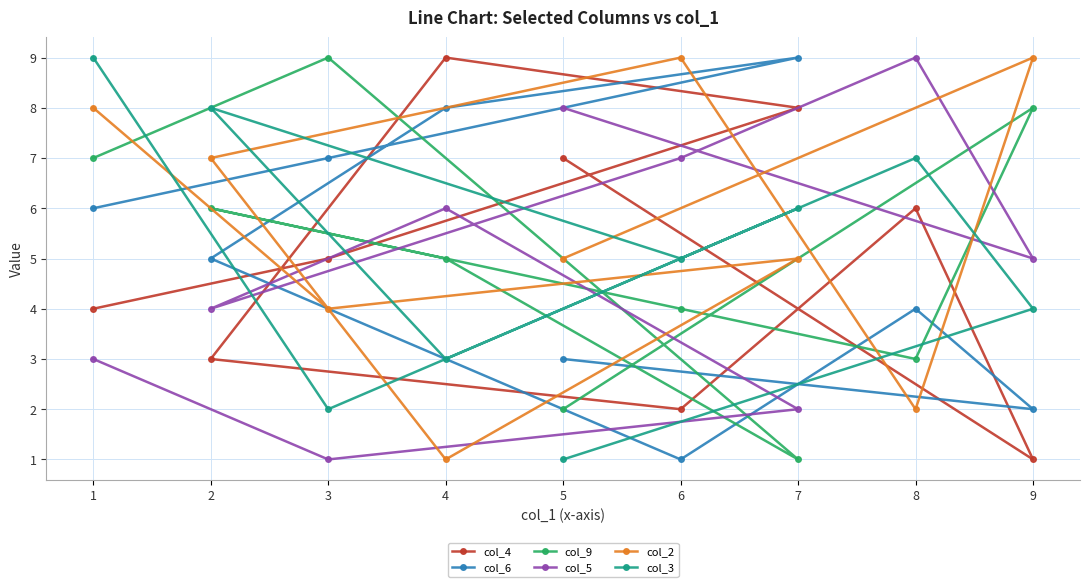

Where do col_3 and col_5 first cross each other?

6 and 2